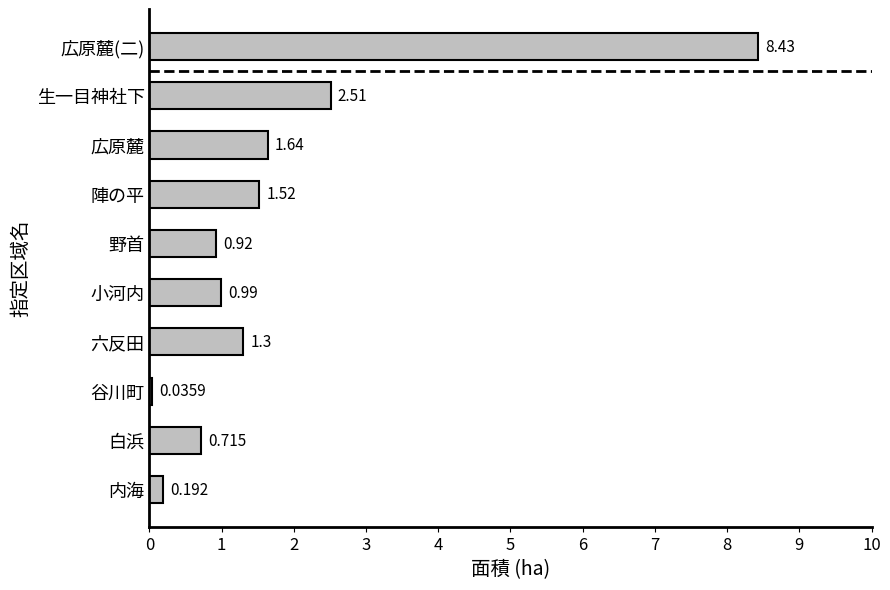

Which label corresponds to the largest value in the chart?

広原麓(二)